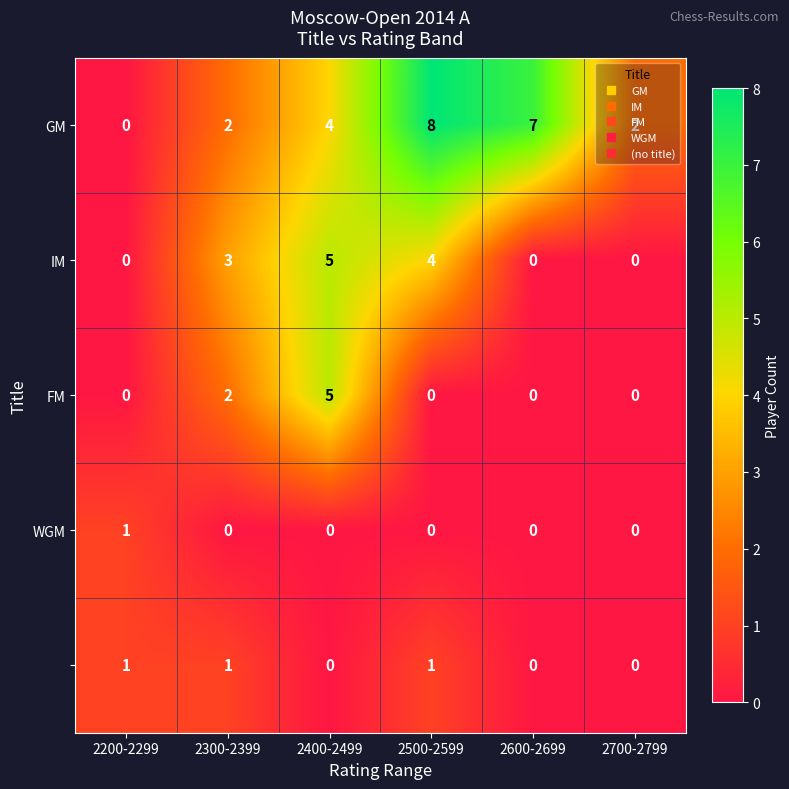

At which category does the chart reach its peak across all series?

2500-2599